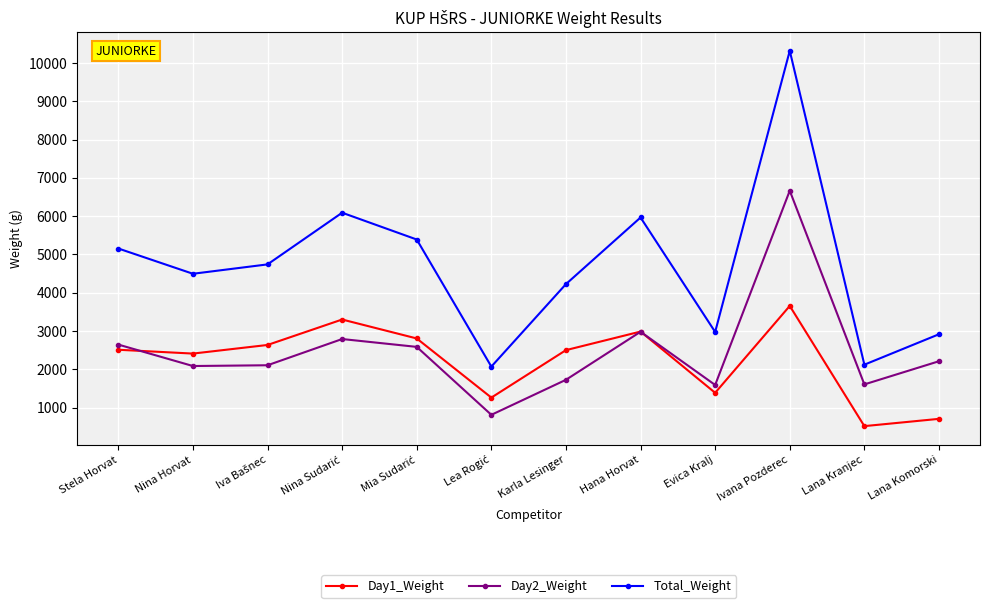

Which series changed the most between Stela Horvat and Lana Komorski?

Total_Weight